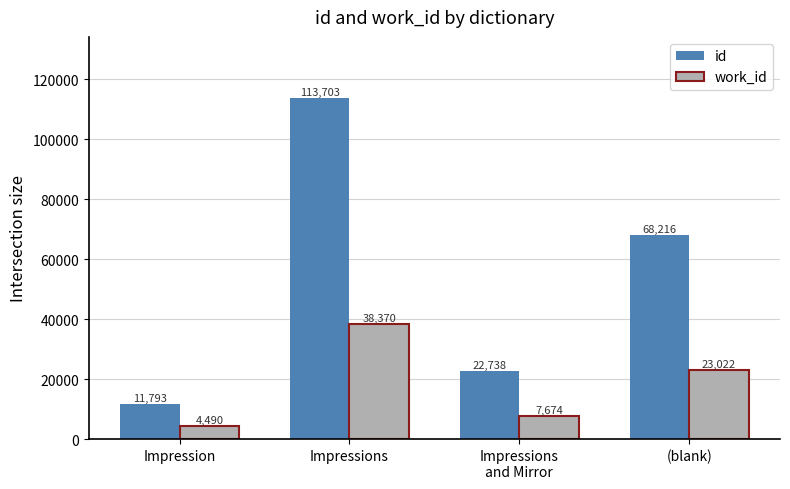

Which series has the largest total across all categories?

id